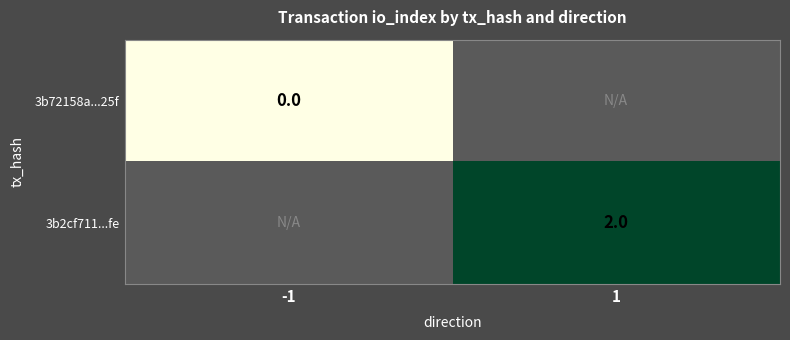

The 3b2cf711...fe series shows 3.2 at 1. True or false?

False